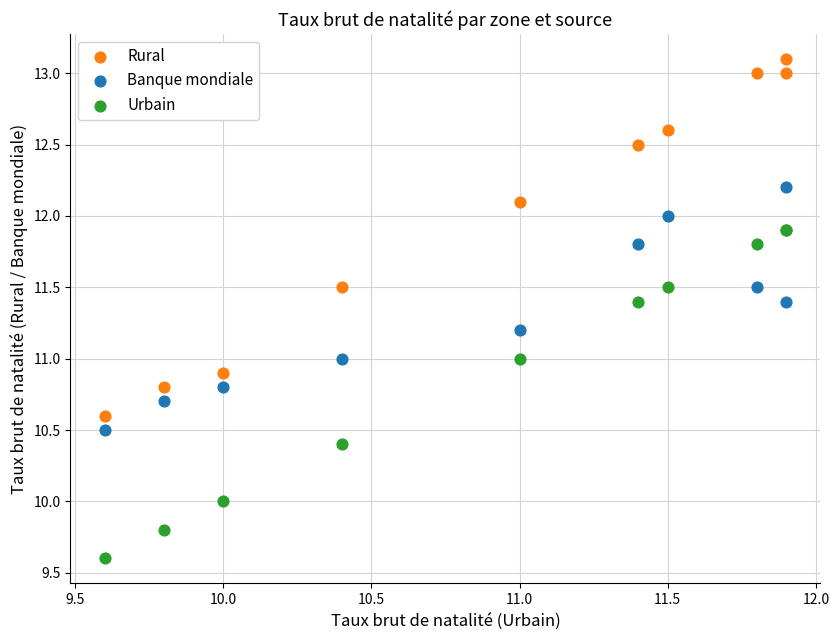

Which series contains the lowest Y value?

Urbain